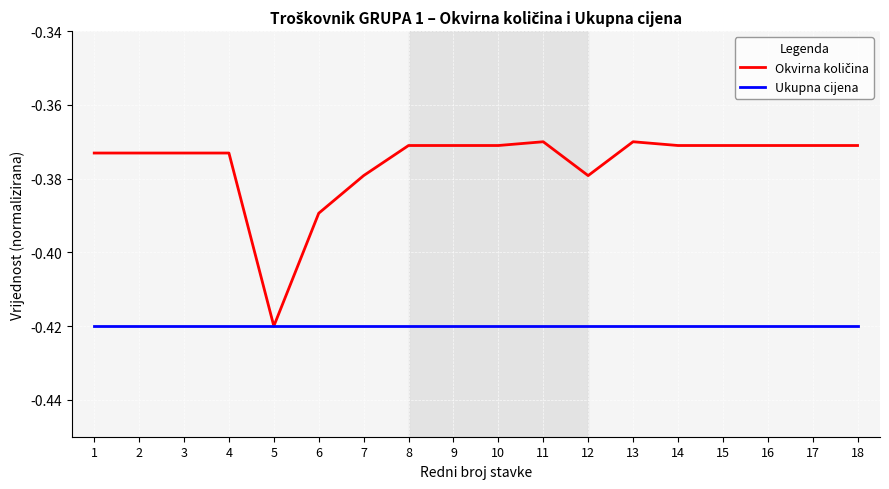

True or false: Ukupna cijena has a value of -0.1 at 18.

False